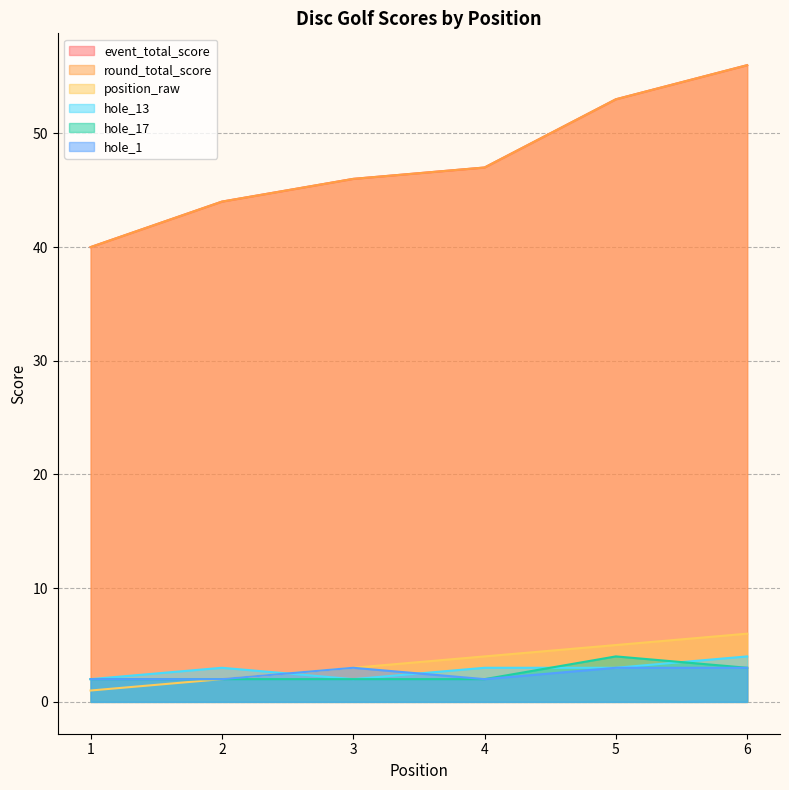

At which category does hole_1 reach its first local peak?

3